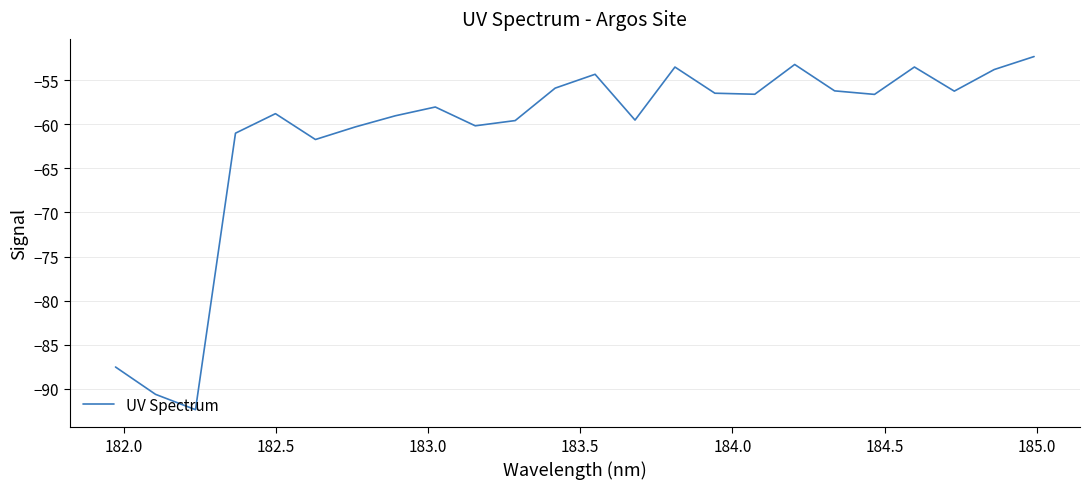

What is the greatest value displayed?

-52.3